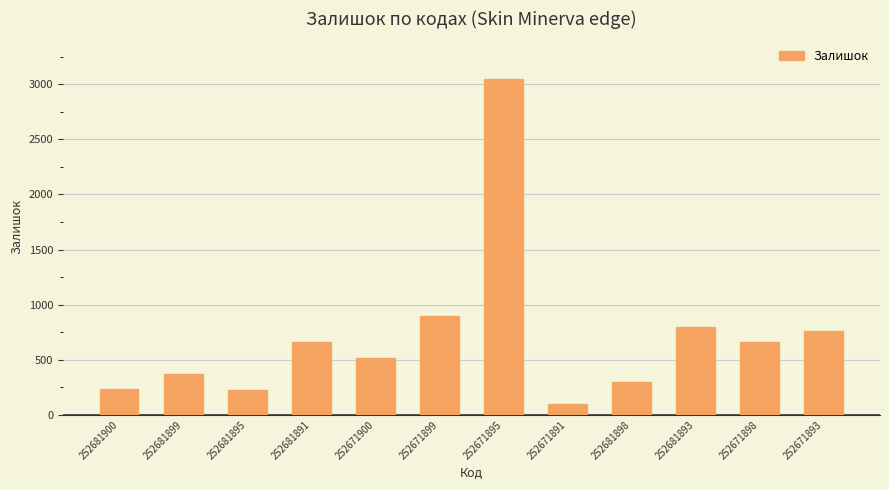

What is the sum of the values at 252681895 and 252681893?

1023